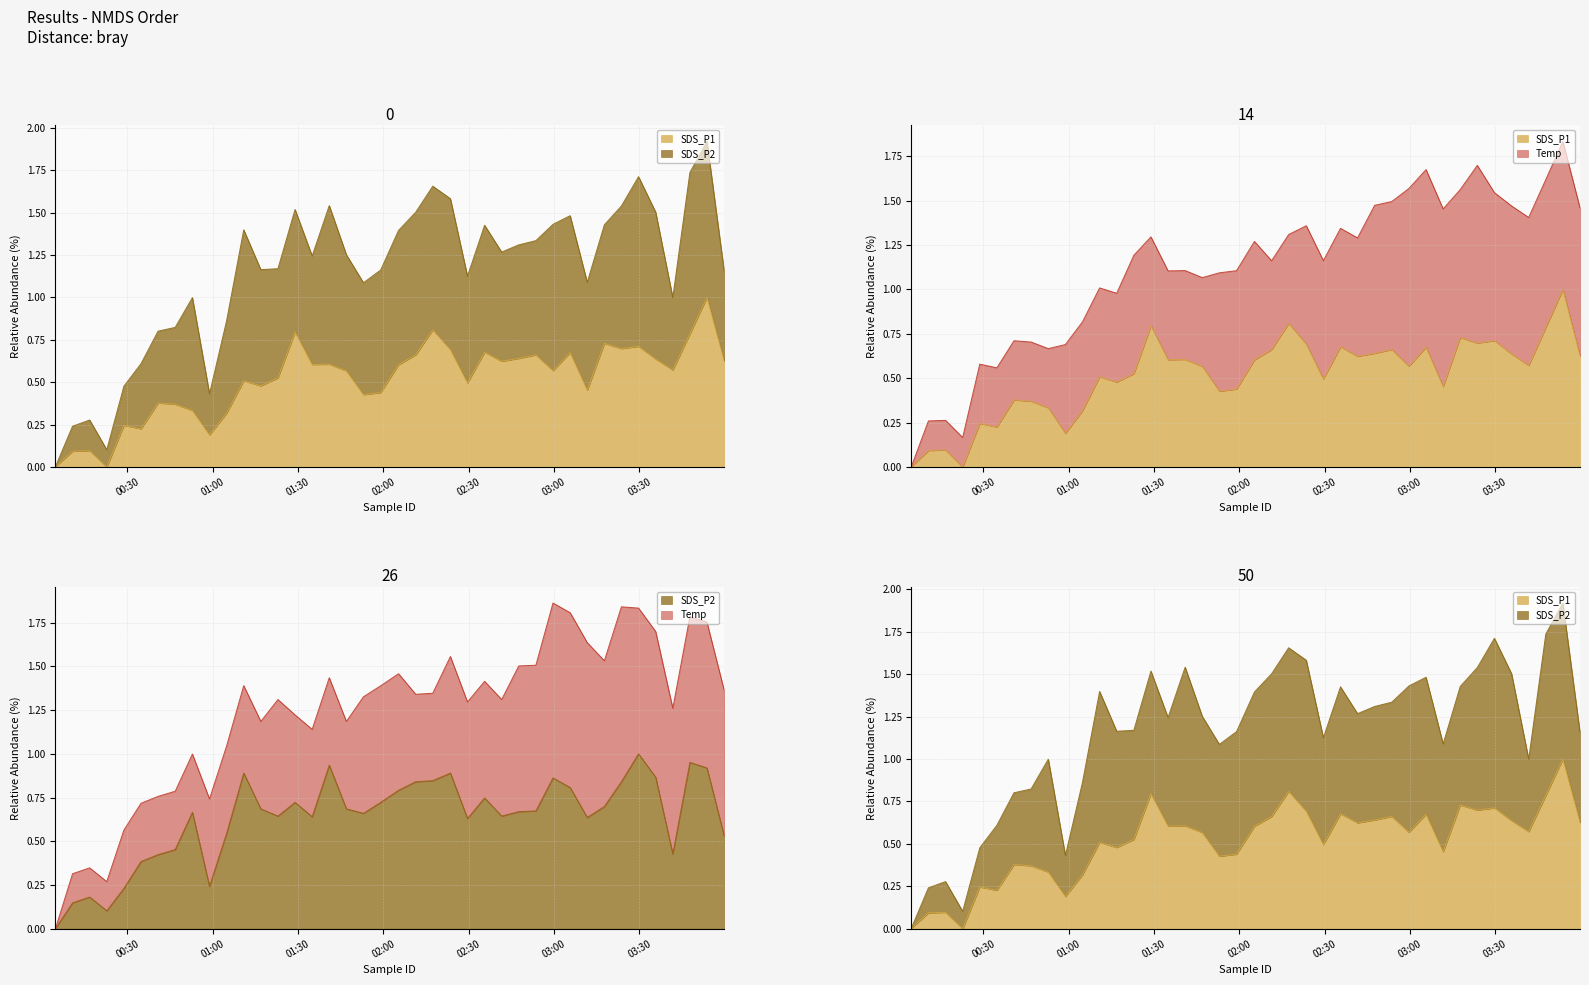

How many interior local peaks does the SDS_P2 series have?

10